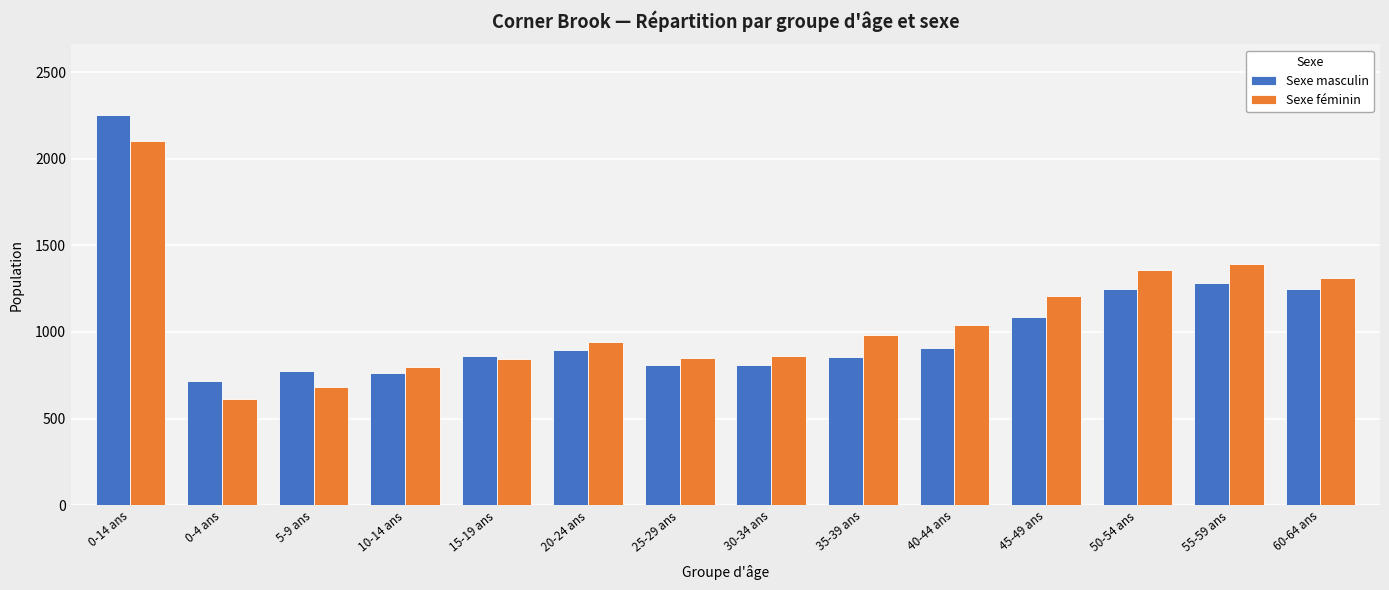

What is the total value across all series at 40-44 ans?

1950